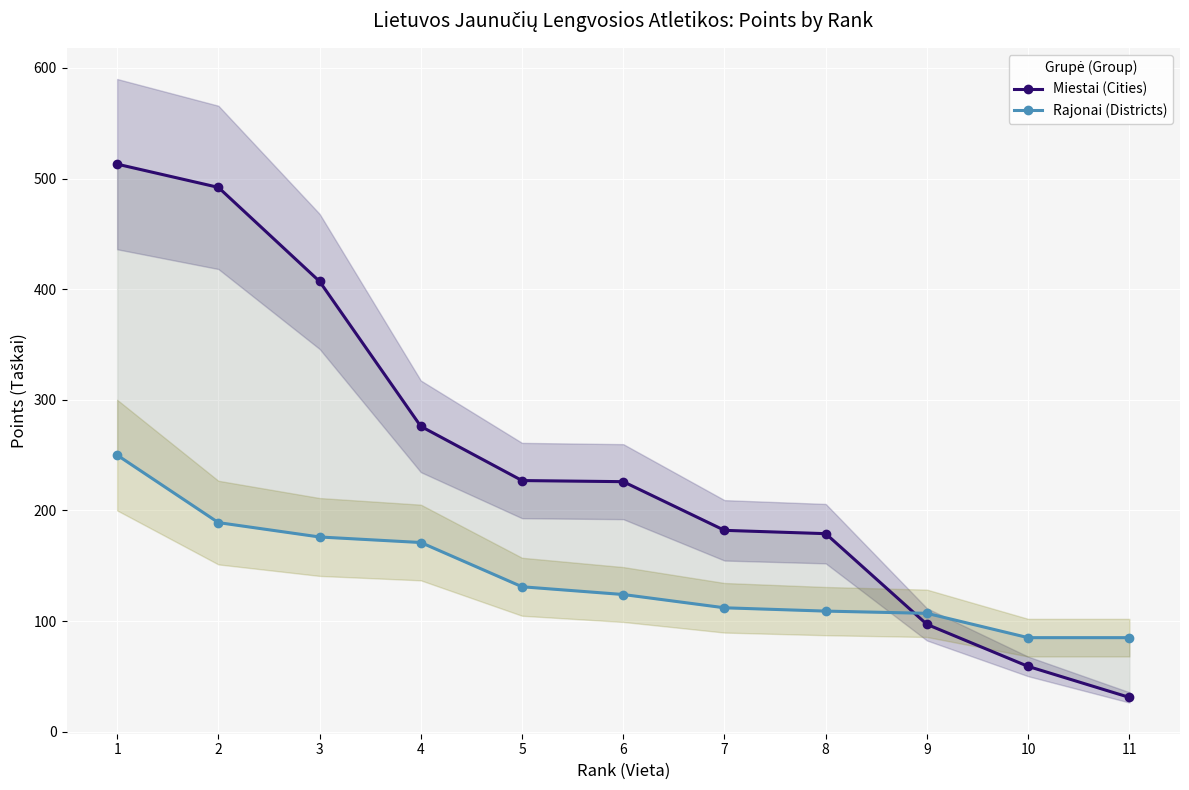

At which label is Miestai (Cities) closest to 272?

4